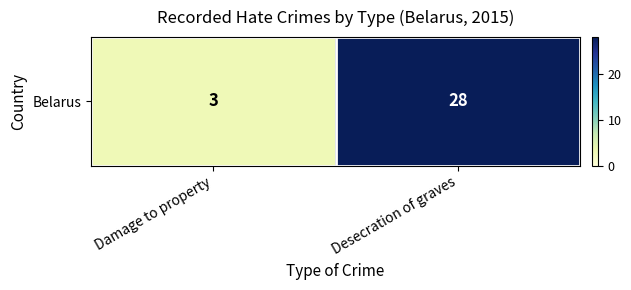

What is the minimum value shown in the chart?

3